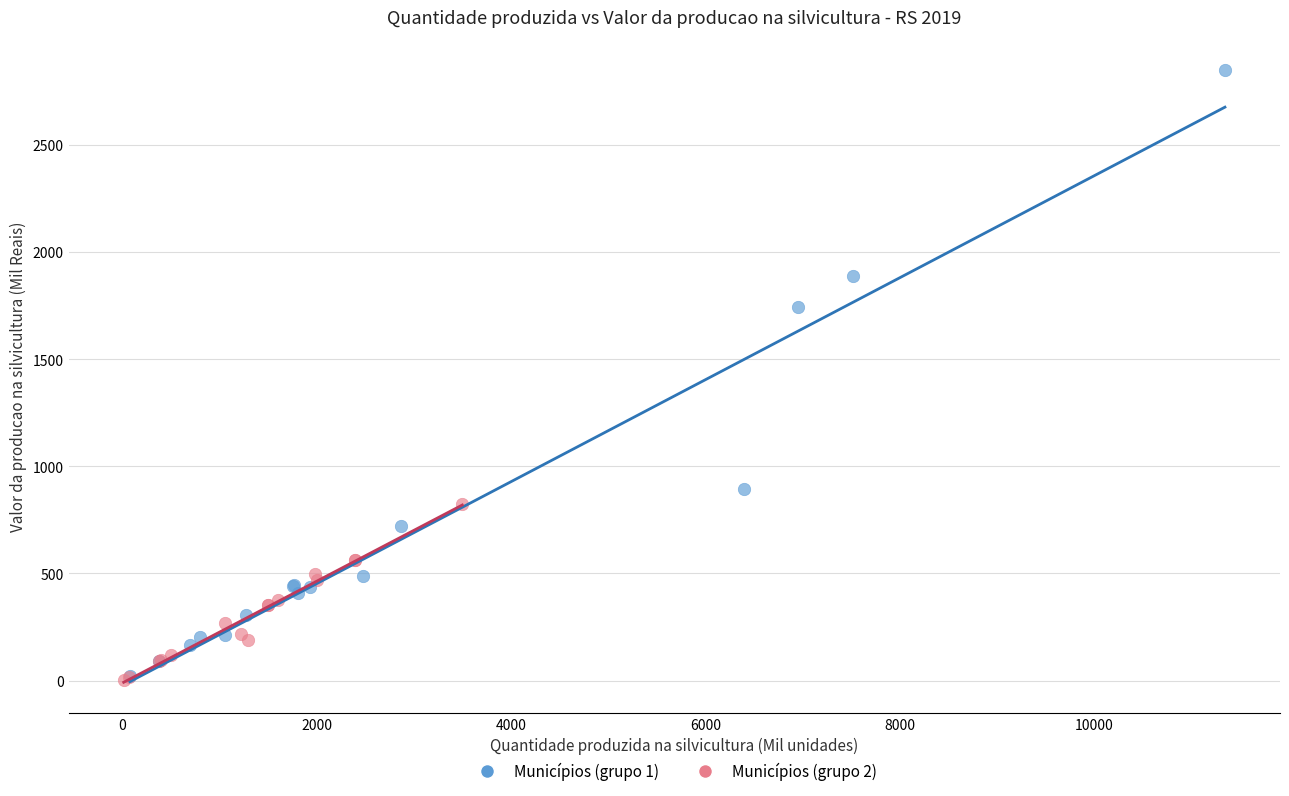

Which series reaches the maximum Y coordinate?

Municípios (grupo 1)